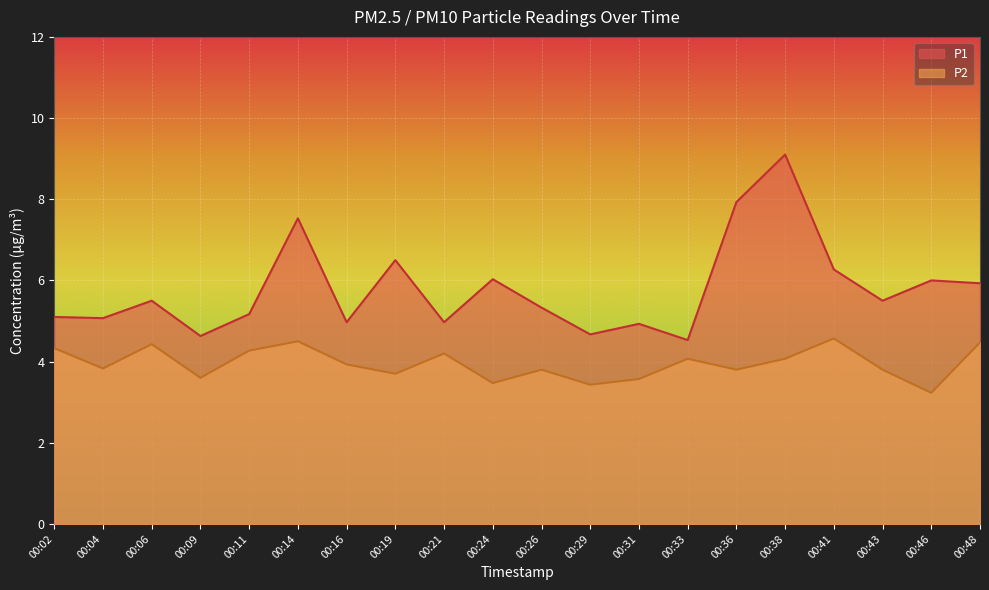

What are all the series names shown in the legend?

P1, P2